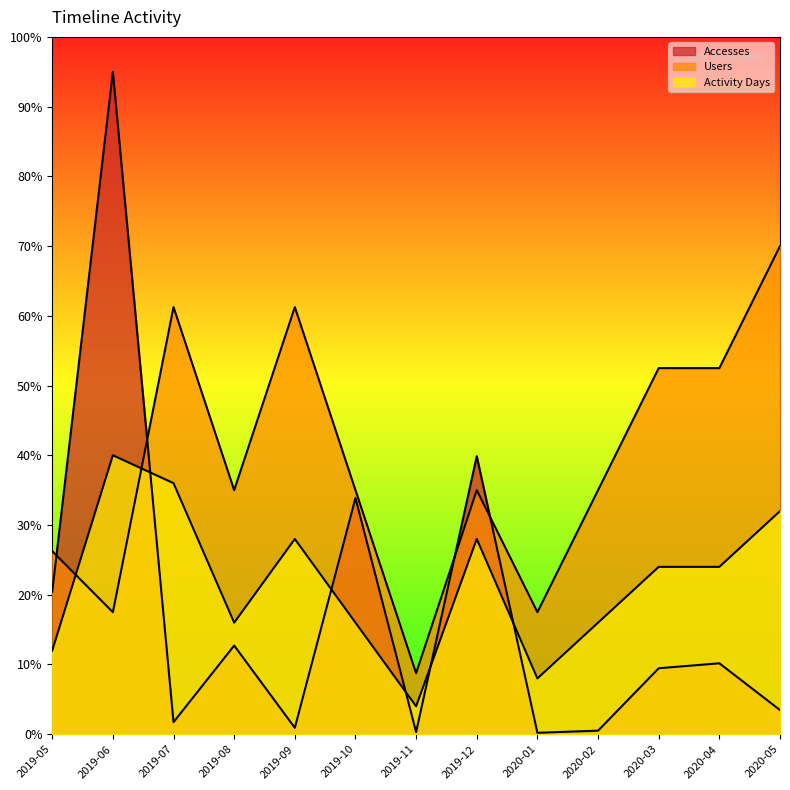

Rank the series at 2019-11 from lowest to highest value.

Accesses, Activity Days, Users